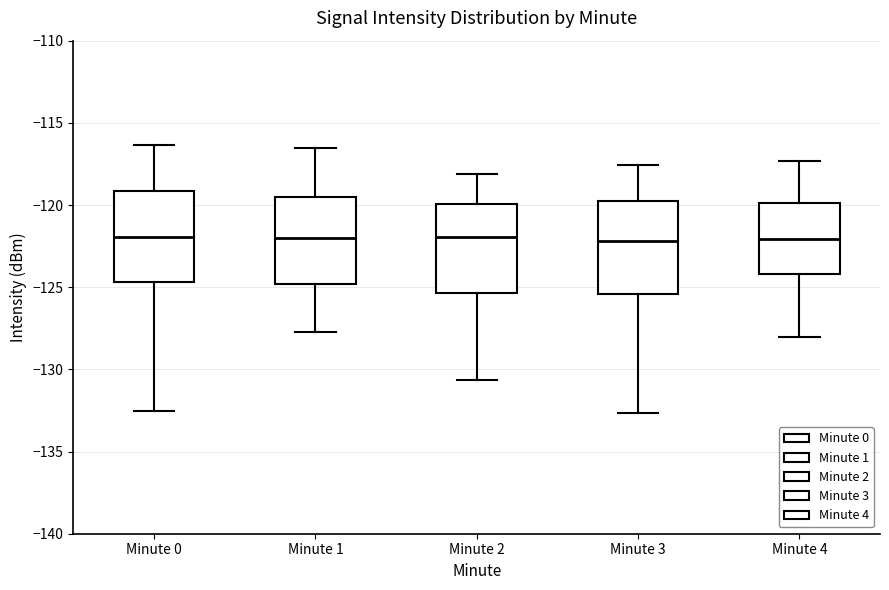

Where does the upper whisker of the box for Minute 3 end on the y-axis? The values are not printed on the chart, so give them approximately, as read against the axis.

-117.5